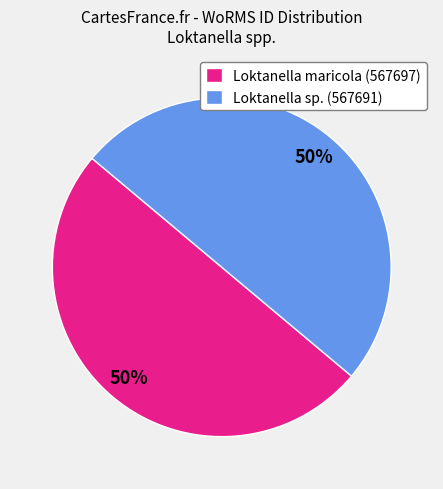

How many segments does this pie chart have?

2